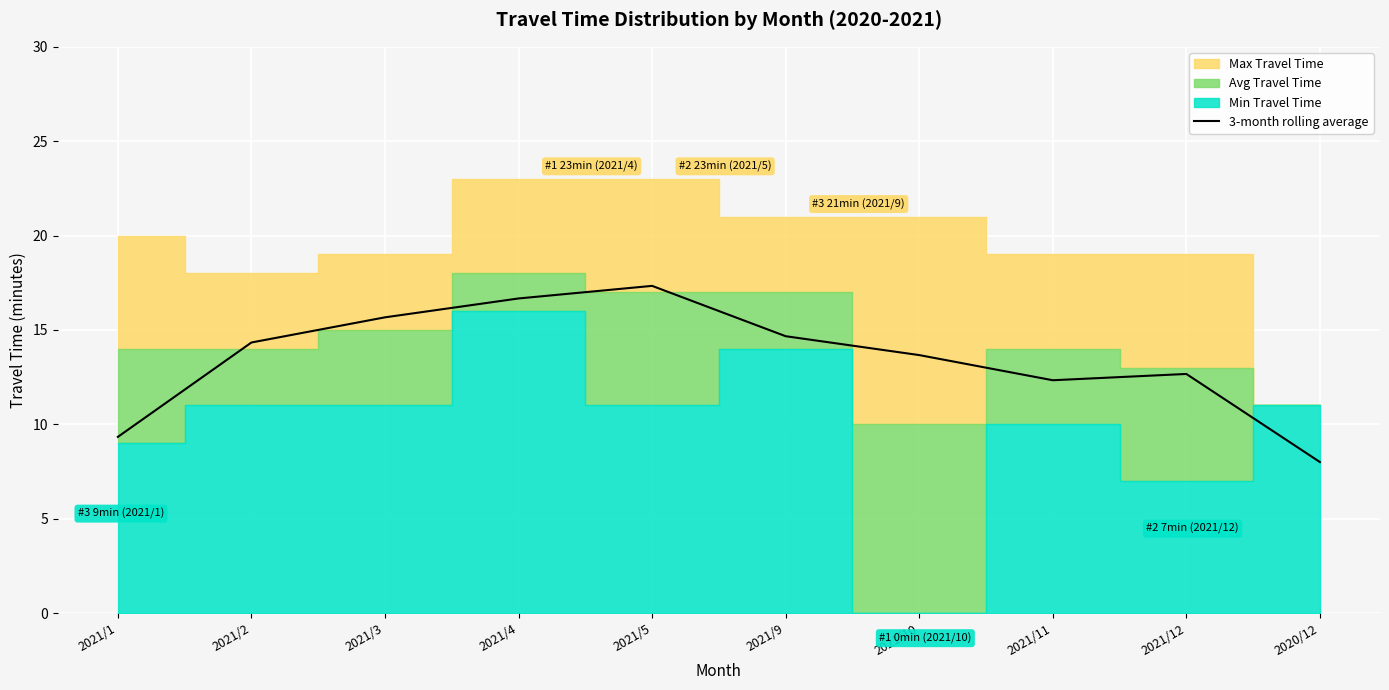

What is the difference between the values at 2021/1 and 2021/3?

6.3